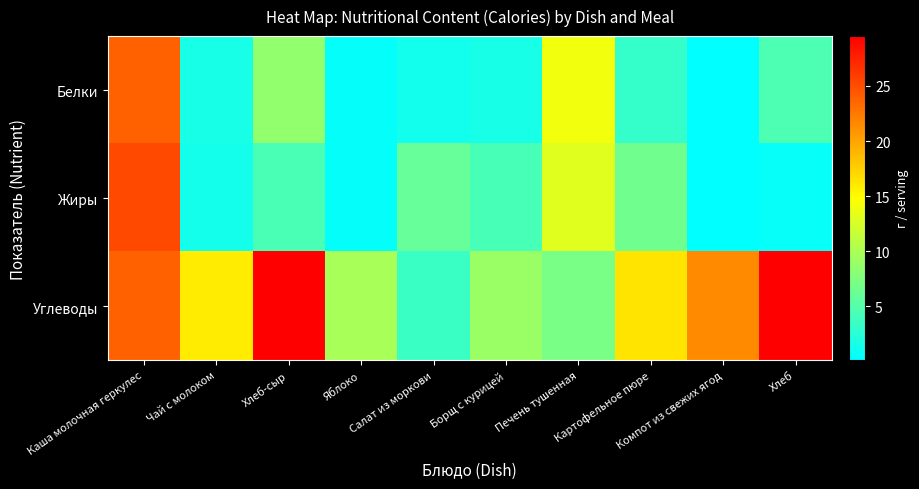

Reading right to left, list all the values displayed in this chart.

Белки: Хлеб=4.6	Компот из свежих ягод=0.2	Картофельное пюре=3.1	Печень тушенная=14.1	Борщ с курицей=1.6	Салат из моркови=1.1	Яблоко=0.4	Хлеб-сыр=8.5	Чай с молоком=1.5	Каша молочная геркулес=24.0
Жиры: Хлеб=0.5	Компот из свежих ягод=0.1	Картофельное пюре=6.6	Печень тушенная=13.0	Борщ с курицей=4.2	Салат из моркови=6.1	Яблоко=0.4	Хлеб-сыр=4.4	Чай с молоком=1.3	Каша молочная геркулес=25.2
Углеводы: Хлеб=29.5	Компот из свежих ягод=21.5	Картофельное пюре=16.4	Печень тушенная=7.1	Борщ с курицей=9.1	Салат из моркови=3.5	Яблоко=9.8	Хлеб-сыр=29.5	Чай с молоком=15.9	Каша молочная геркулес=23.9